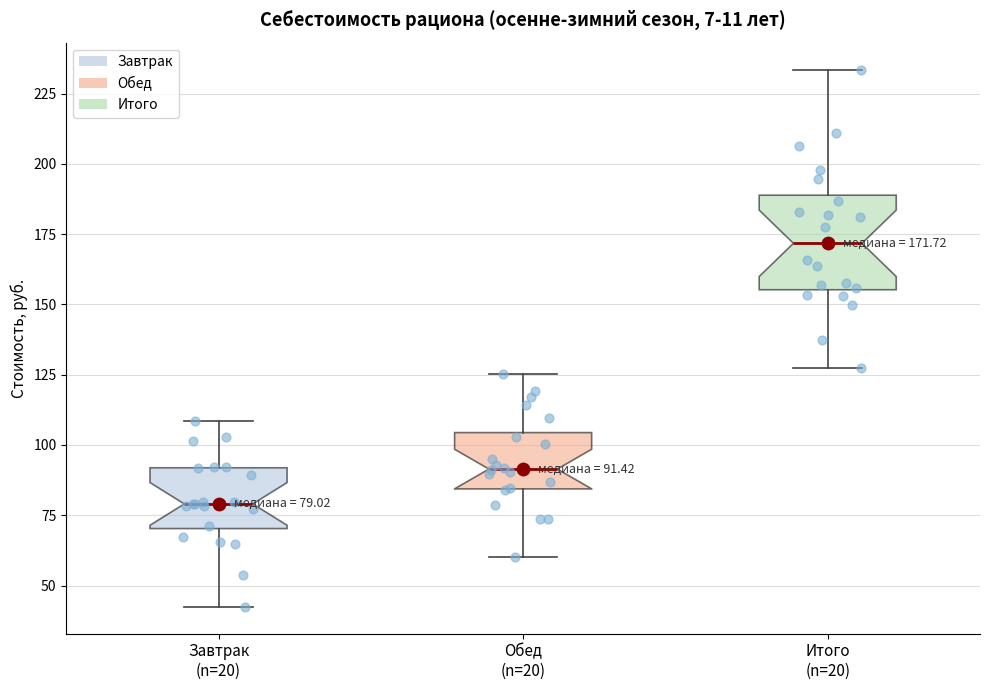

Which box has the lowest median line?

Завтрак (n=20)